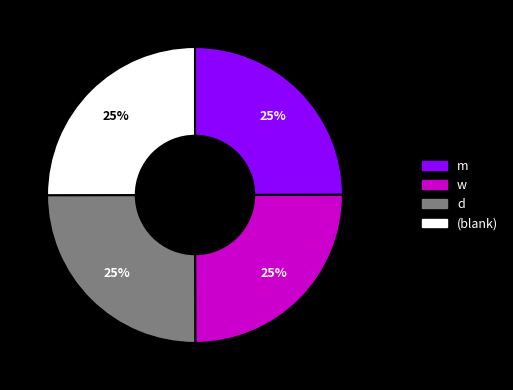

Count the number of slices in the pie.

4